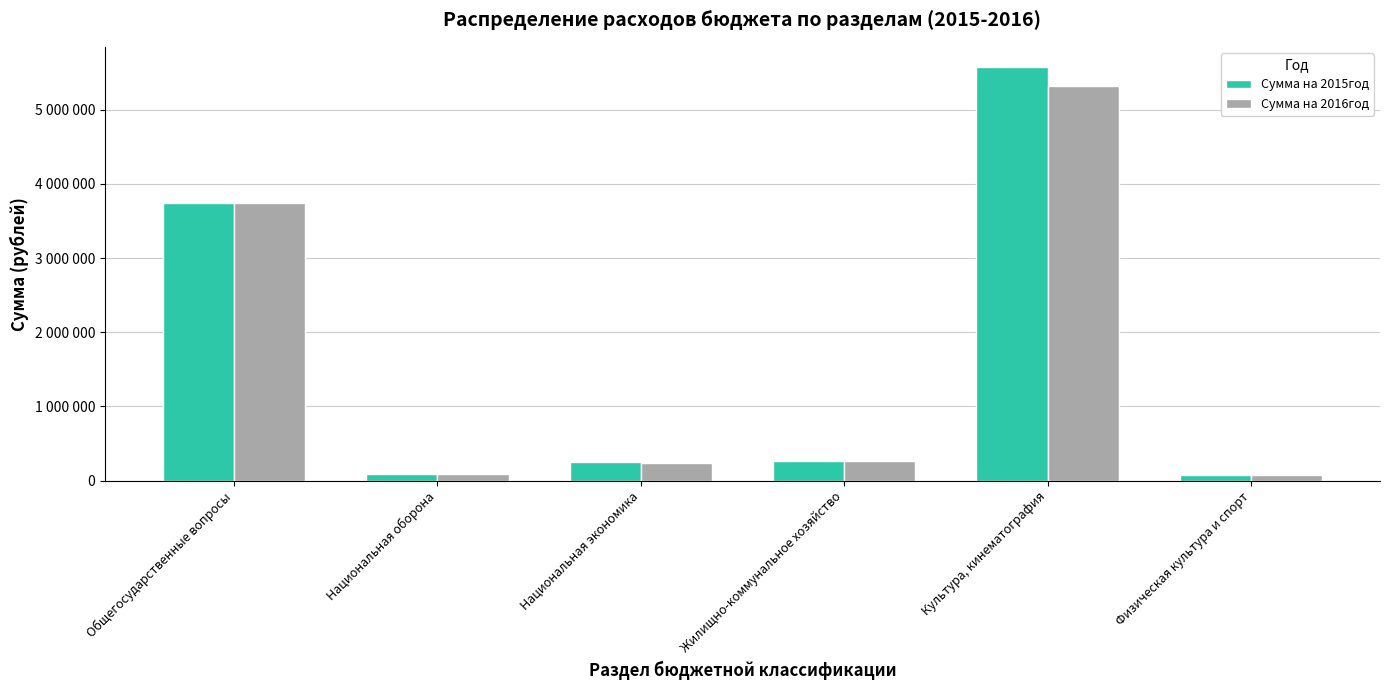

Are the bars horizontal?

No